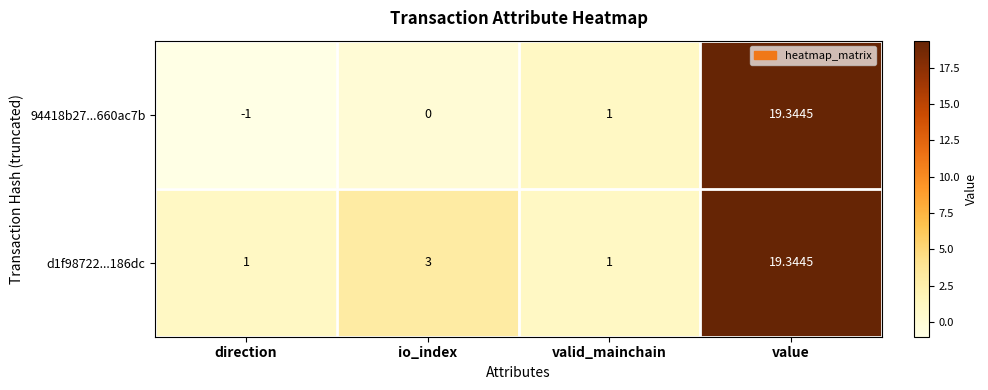

Which series has the widest spread of values?

94418b27...660ac7b